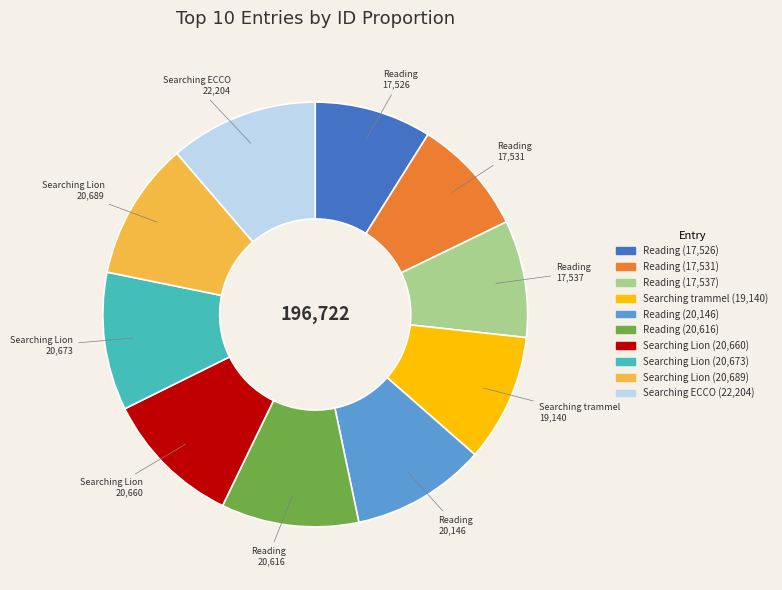

Is there a majority slice in this chart?

No